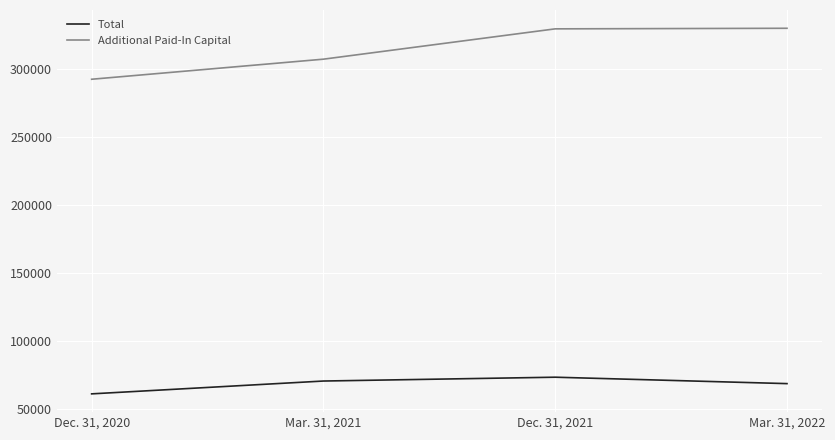

What value does the Additional Paid-In Capital series have at Mar. 31, 2022, to the nearest 100?

329700